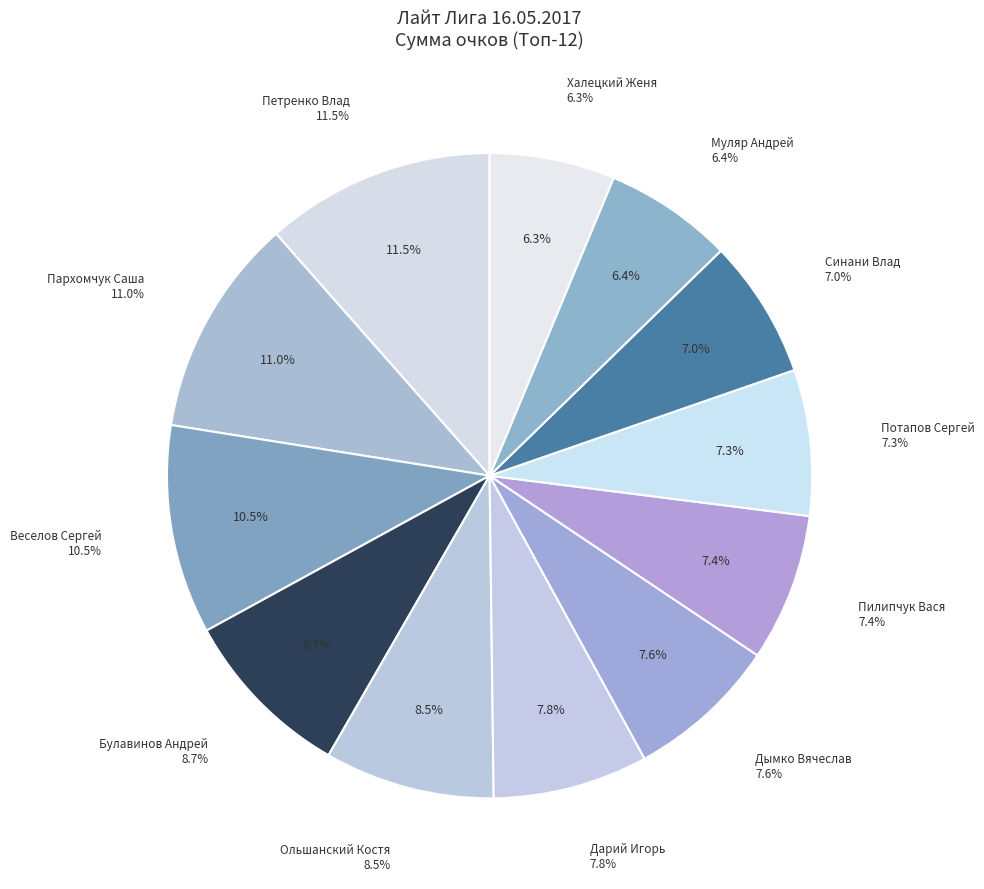

To the nearest percent, what is the average slice percentage?

8%